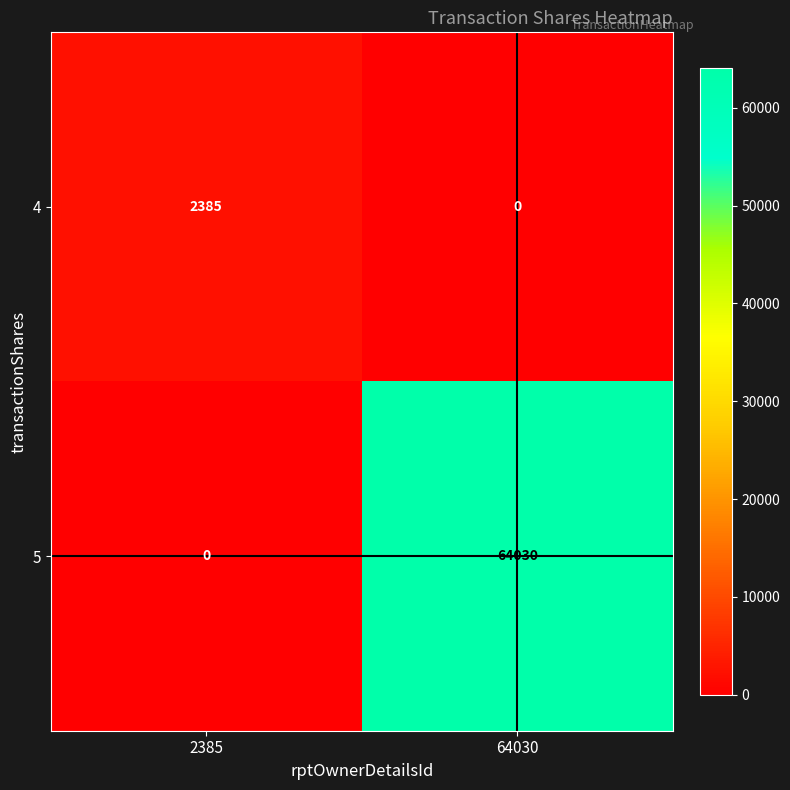

The 5 series shows 43190 at 2385. True or false?

False